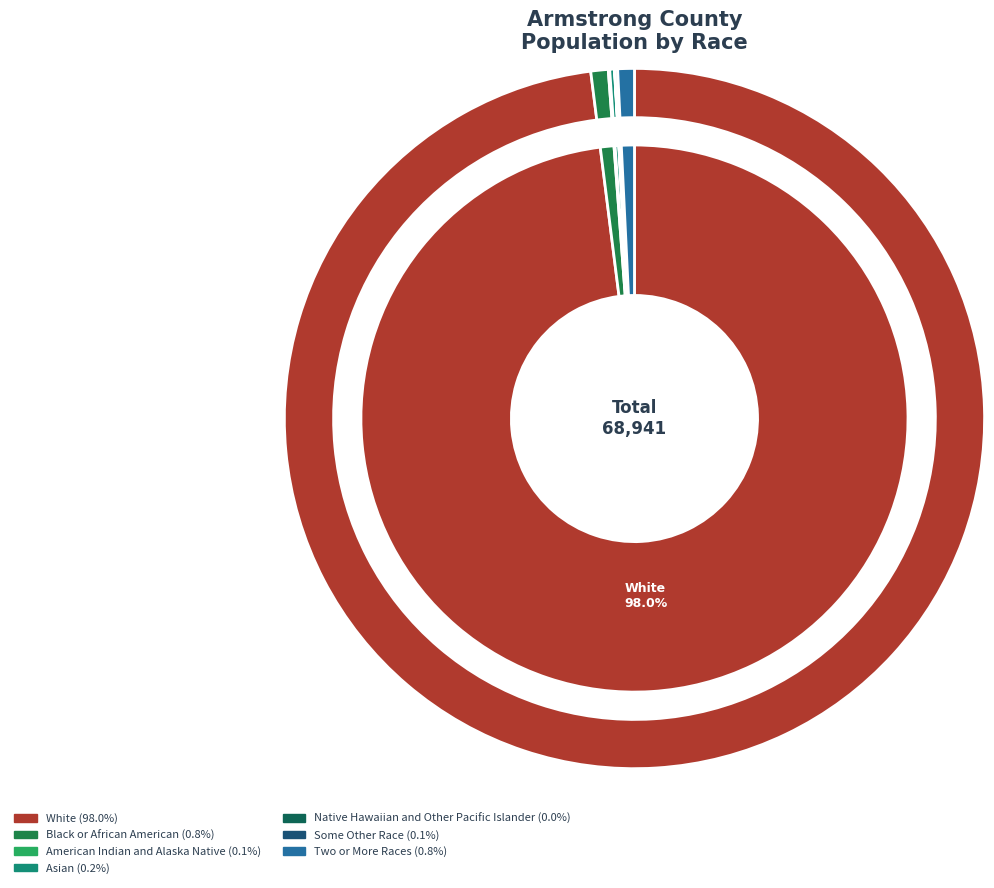

Is it true that Black or African American alone is 11% of the pie?

False